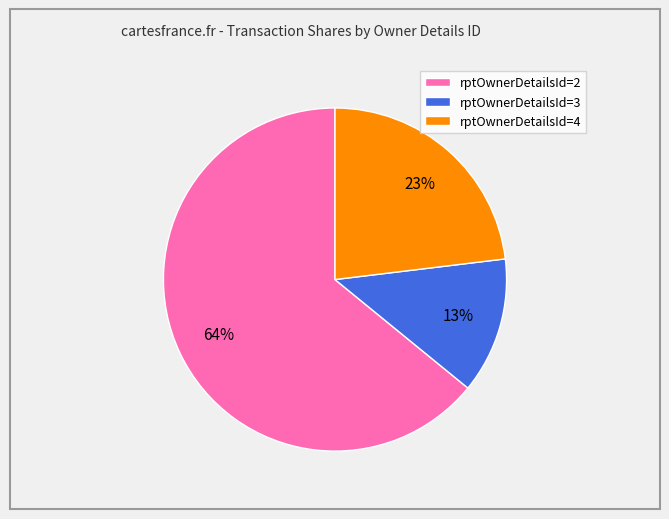

Is there any slice that represents more than half of the pie?

Yes